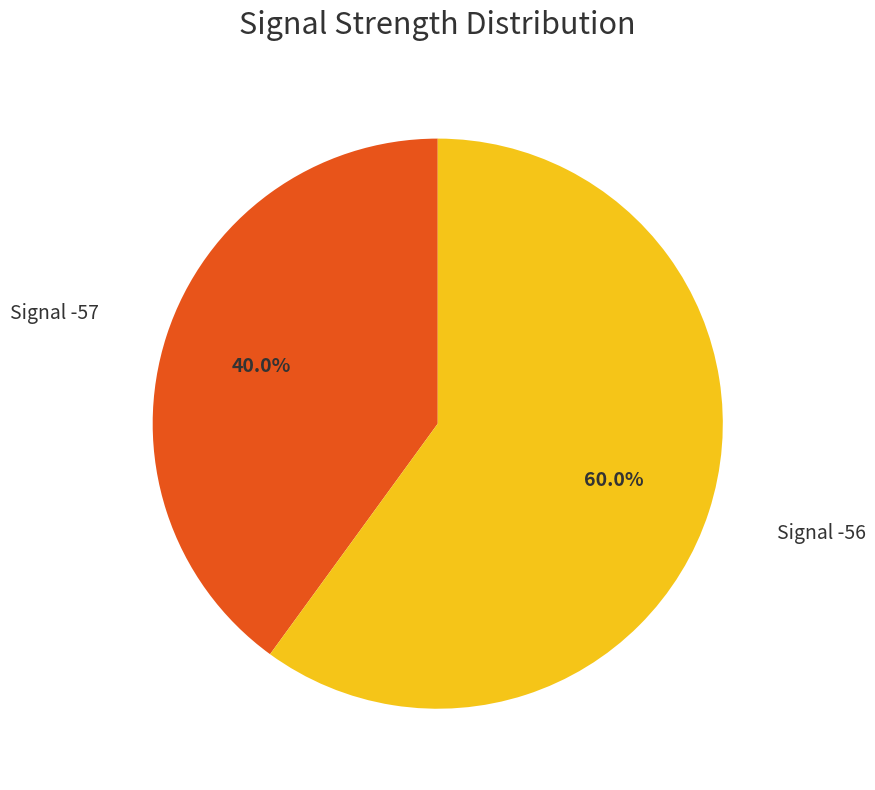

What is the largest slice in the pie chart?

Signal -56